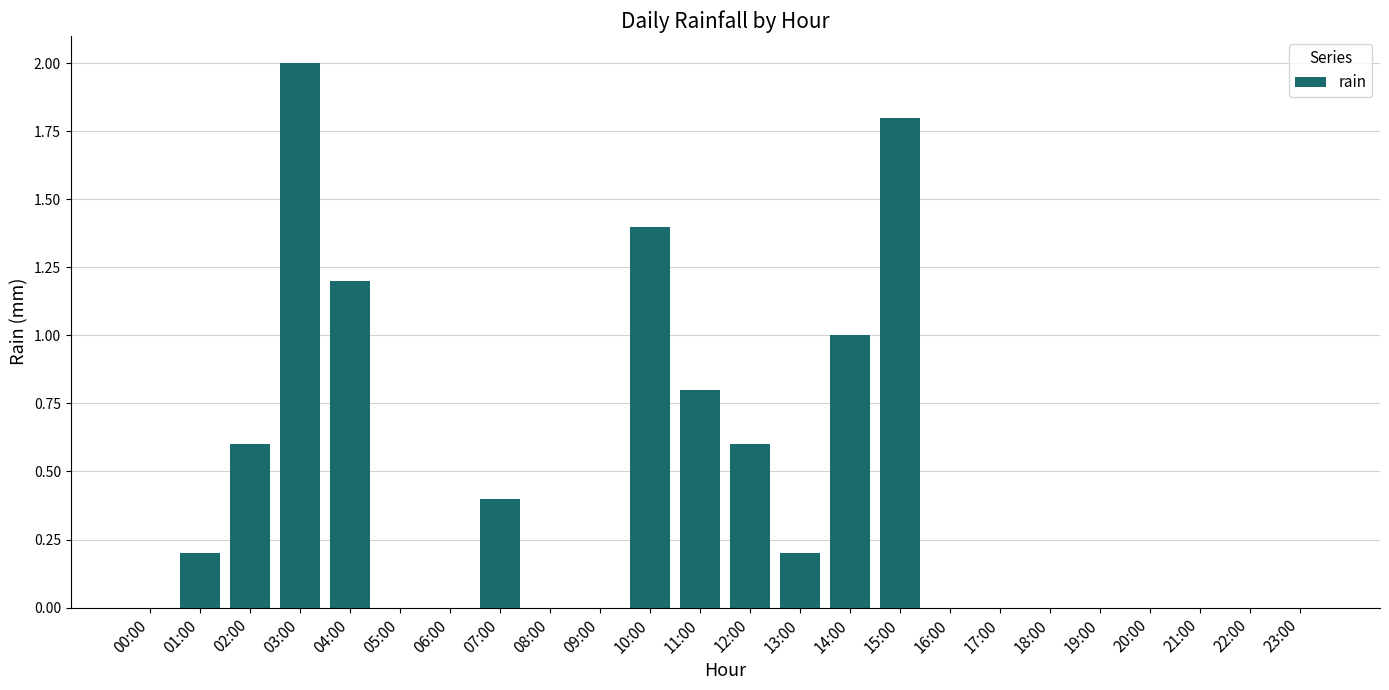

How many distinct data groups are displayed?

1